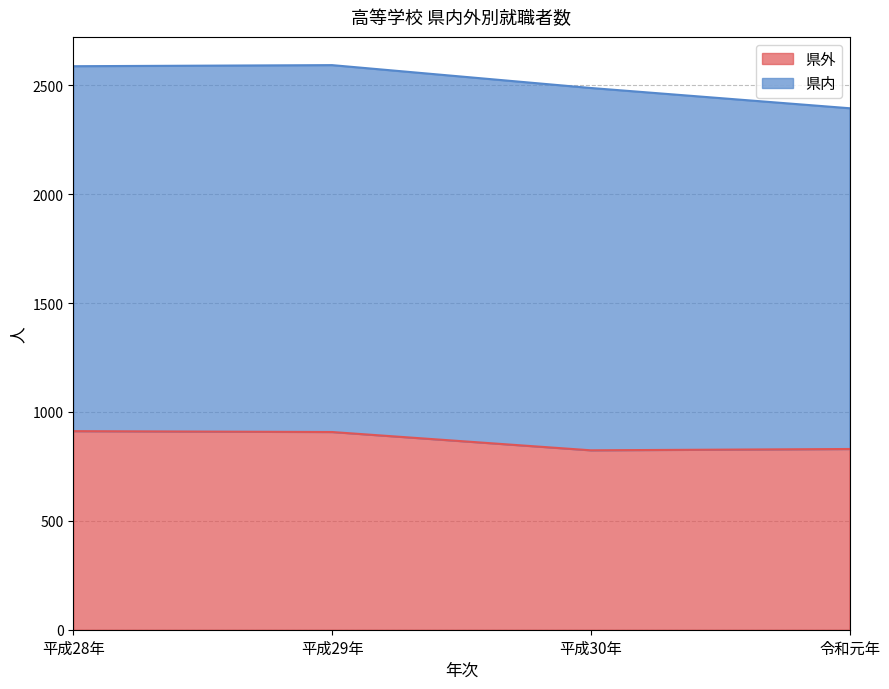

What is the label of the 1st point from the right?

令和元年